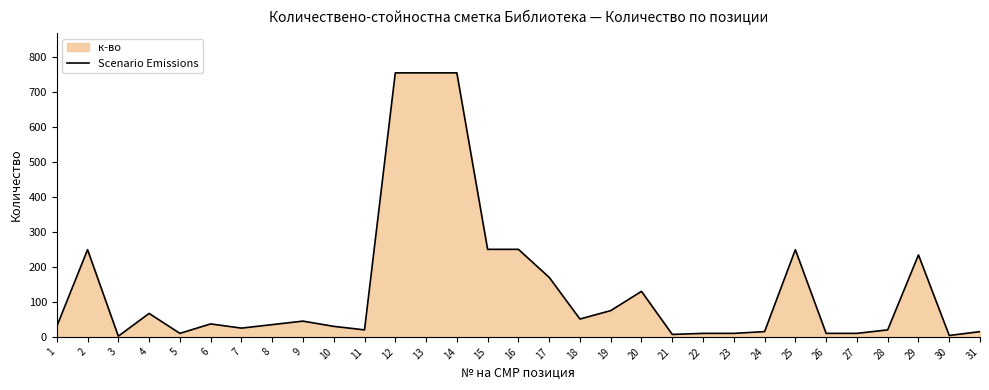

List the labels in order of value, largest first.

12, 13, 14, 15, 16, 2, 25, 29, 17, 20, 19, 4, 18, 9, 6, 8, 1, 10, 7, 11, 28, 24, 31, 5, 22, 23, 26, 27, 21, 30, 3